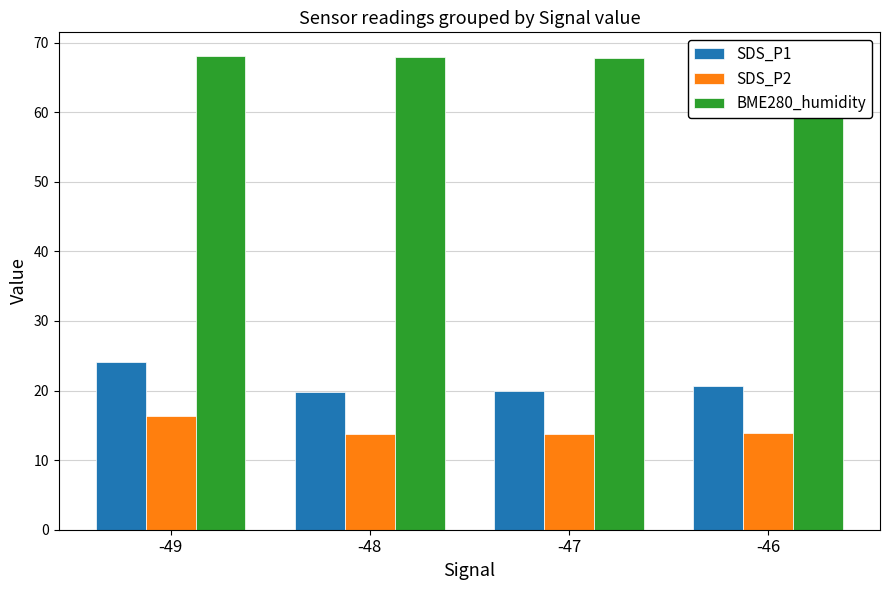

At which label is SDS_P1 closest to 21?

-46